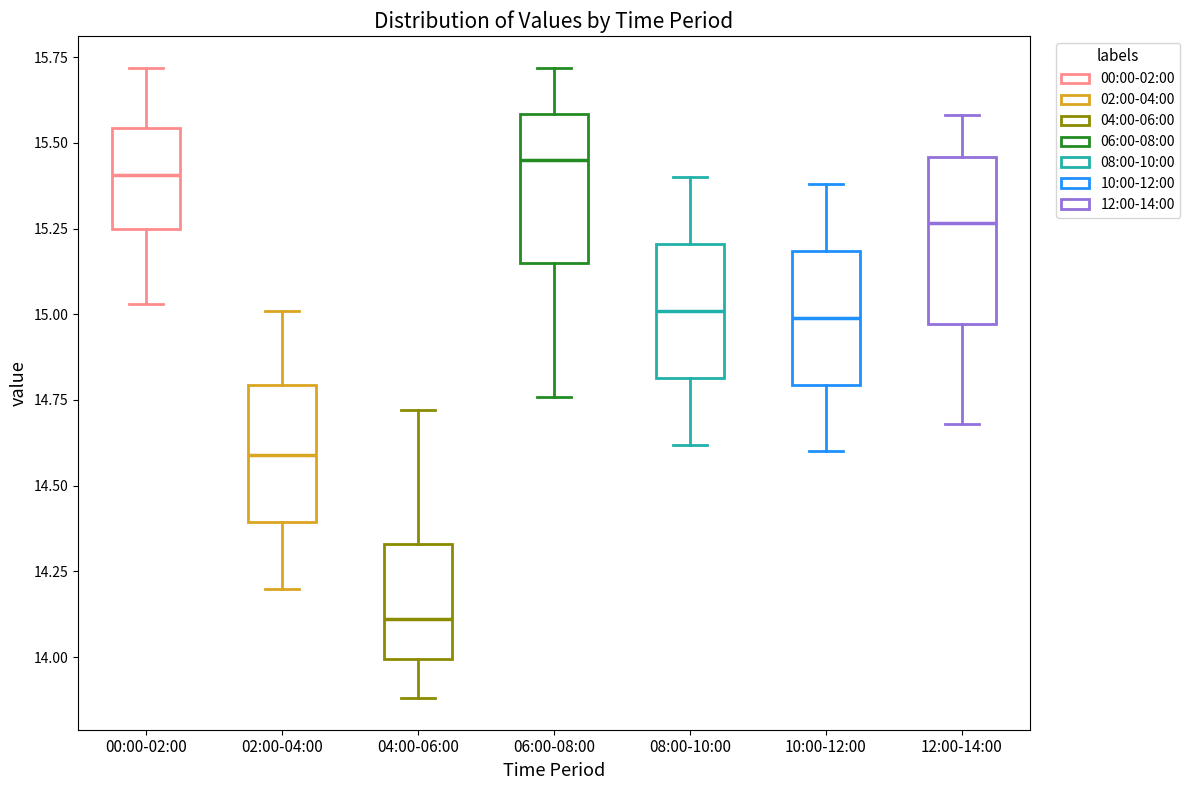

Where does the upper whisker of the box for 12:00-14:00 end on the y-axis? The values are not printed on the chart, so give them approximately, as read against the axis.

15.60